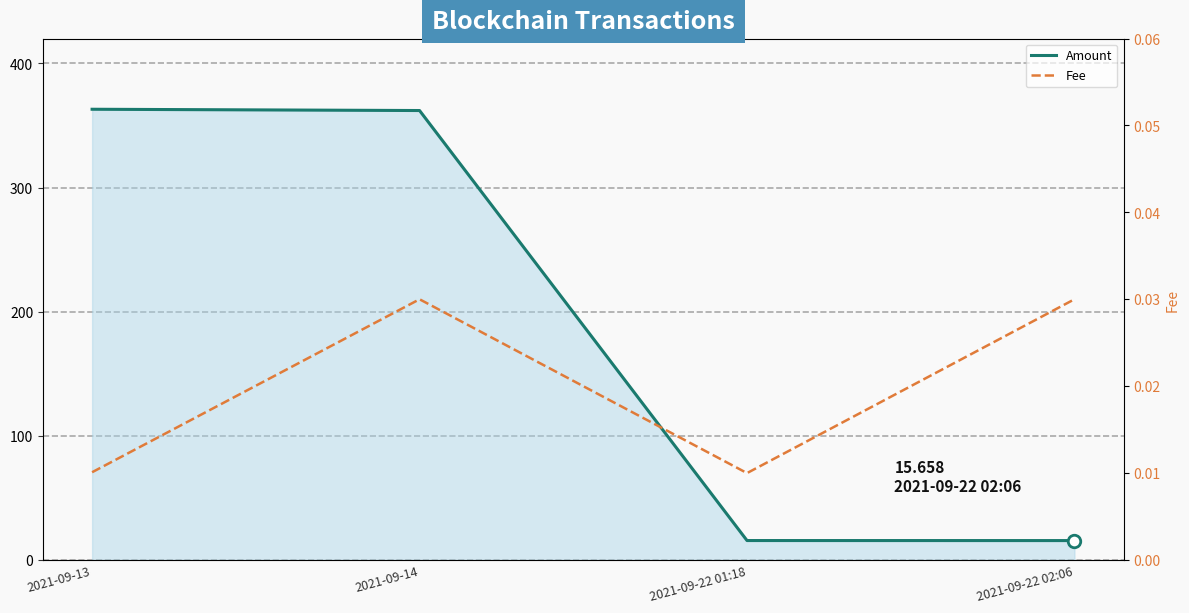

True or false: Fee has more than 1 points higher than both neighbors.

False